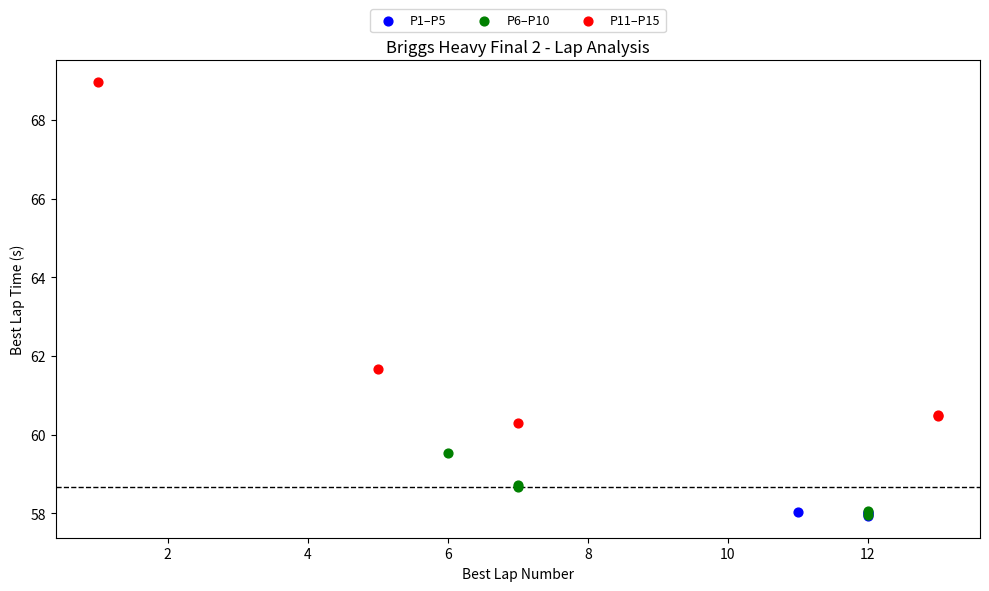

Which series contains the highest Y value?

P11–P15